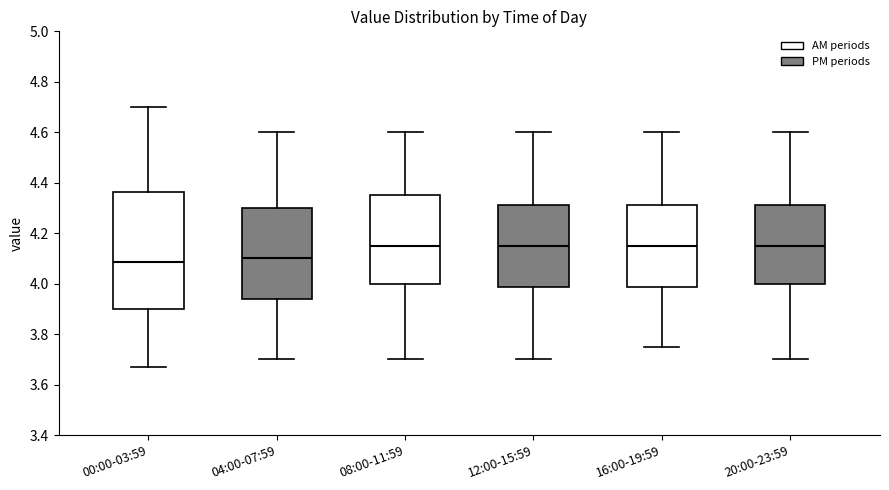

Reading left to right, transcribe this box plot: for each box, give where its median line is, the range the box spans, and where its two whiskers end, as read against the y-axis. The values are not printed on the chart, so give them approximately, as read against the axis.

00:00-03:59: median 4.08, box 3.90 to 4.36, whiskers 3.68 to 4.70
04:00-07:59: median 4.10, box 3.94 to 4.30, whiskers 3.70 to 4.60
08:00-11:59: median 4.16, box 4.00 to 4.36, whiskers 3.70 to 4.60
12:00-15:59: median 4.16, box 3.98 to 4.32, whiskers 3.70 to 4.60
16:00-19:59: median 4.16, box 3.98 to 4.32, whiskers 3.76 to 4.60
20:00-23:59: median 4.16, box 4.00 to 4.32, whiskers 3.70 to 4.60